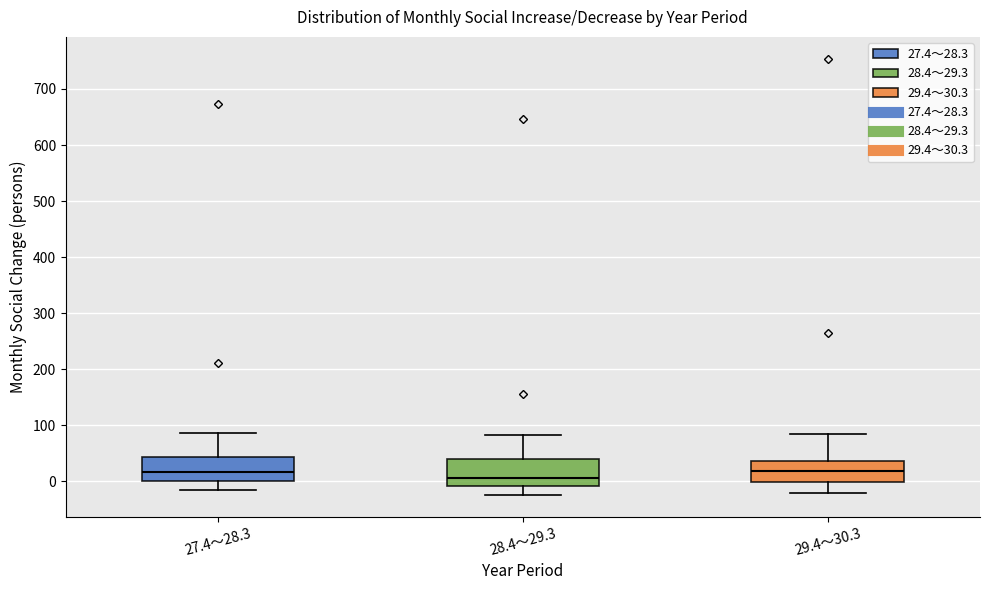

Reading left to right, transcribe this box plot: for each box, give where its median line is, the range the box spans, and where its two whiskers end, as read against the y-axis. The values are not printed on the chart, so give them approximately, as read against the axis.

27.4～28.3: median 20, box 0 to 40, whiskers -20 to 90
28.4～29.3: median 10, box -10 to 40, whiskers -20 to 80
29.4～30.3: median 20, box 0 to 40, whiskers -20 to 90